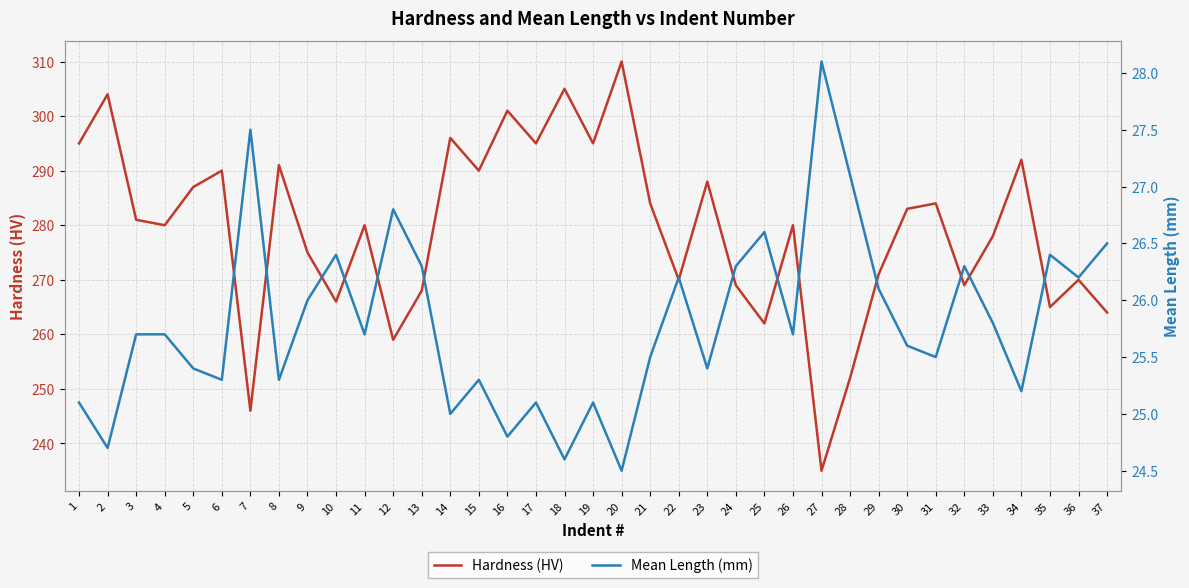

Between 12 and 3, which is larger?

3